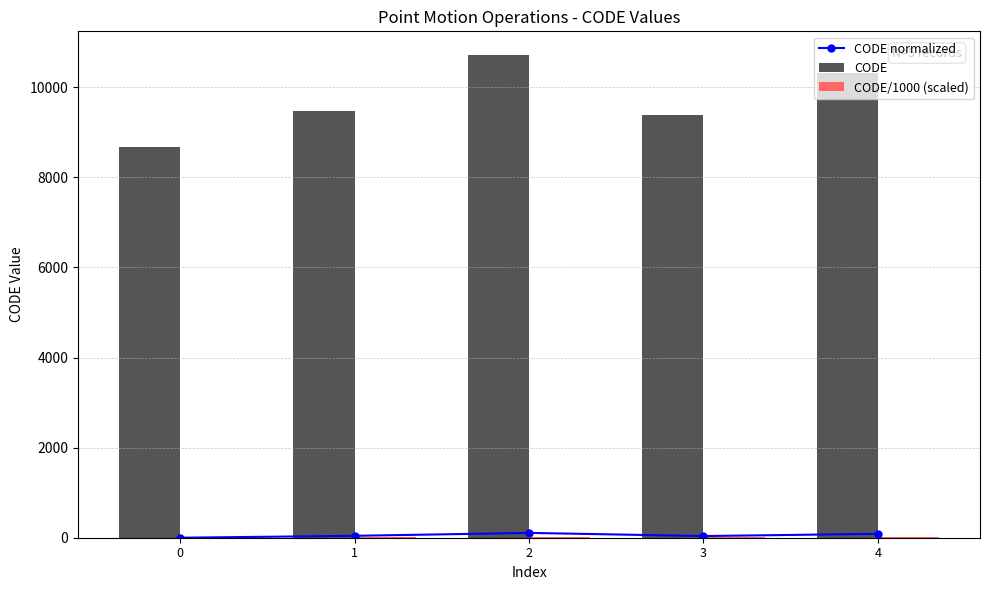

Reading left to right, list all the values displayed in this chart.

CODE normalized: 0.0	42.5	107.1	36.8	86.8
CODE: 8676.0	9483.0	10707.0	9375.0	10323.0
CODE/1000 (scaled): 8.7	9.5	10.7	9.4	10.3